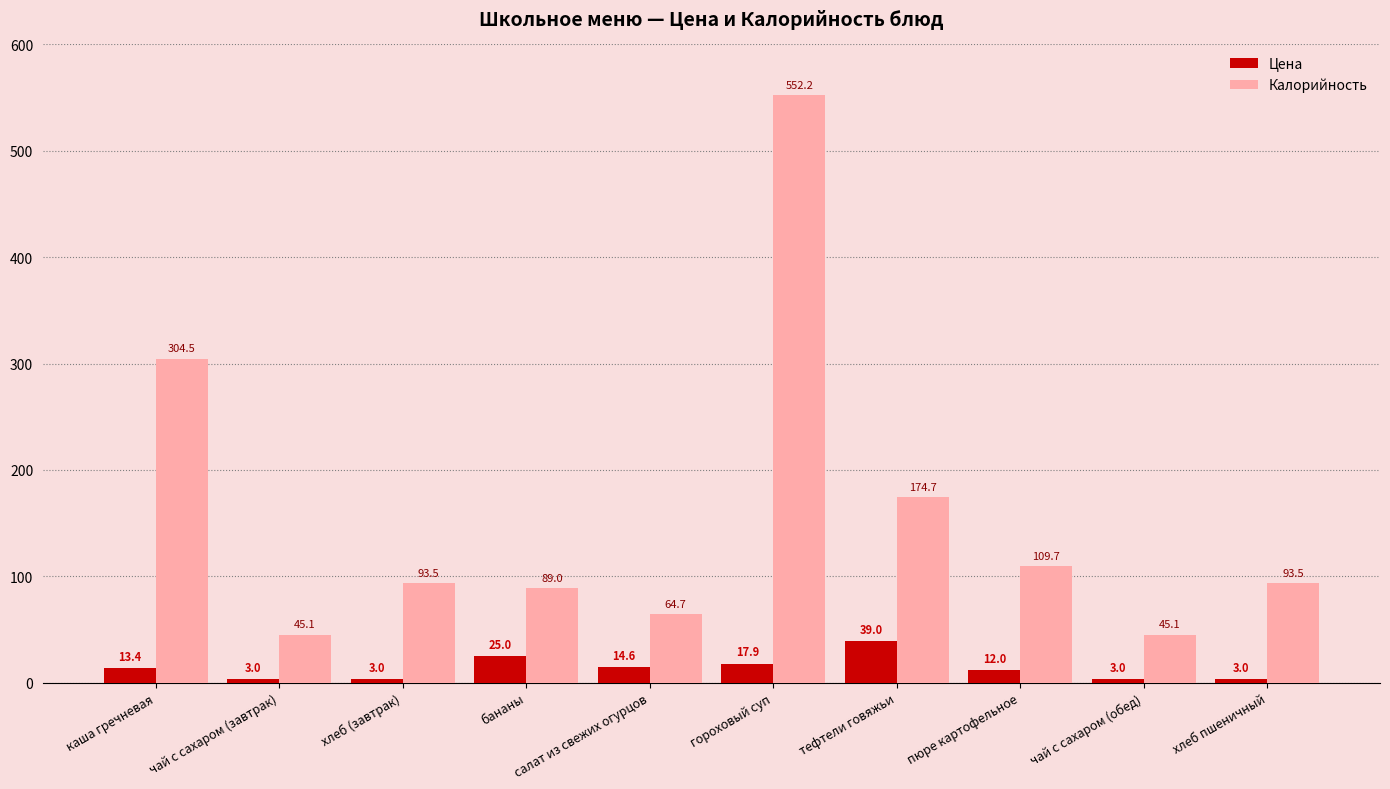

What is the difference between the Цена values at хлеб пшеничный and тефтели говяжьи?

36.0